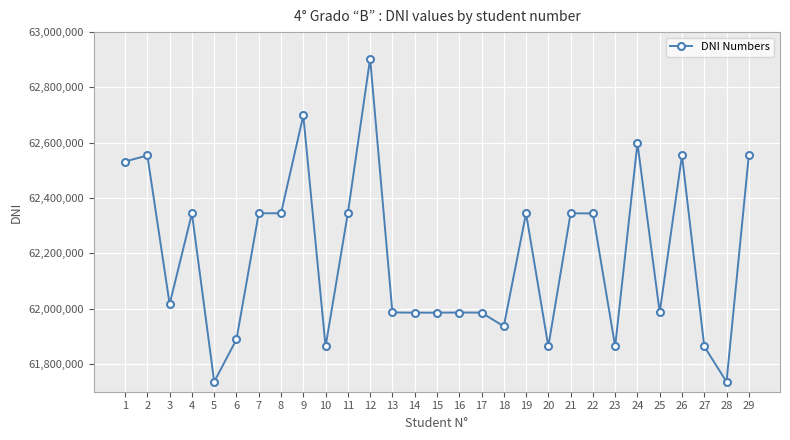

What is the maximum value shown in the chart?

62904125